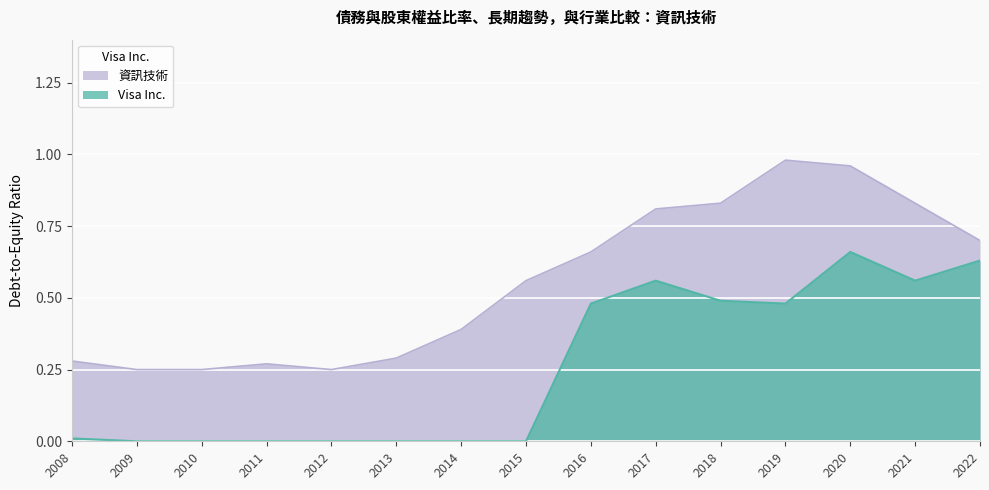

At which category does 資訊技術 reach its first local valley?

2012